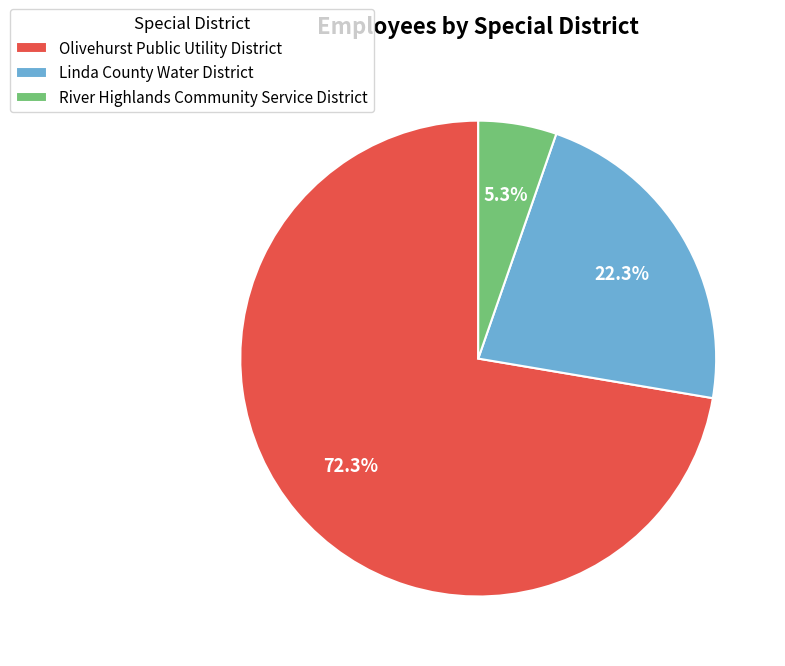

Is it true that River Highlands Community Service District is 5% of the pie?

True